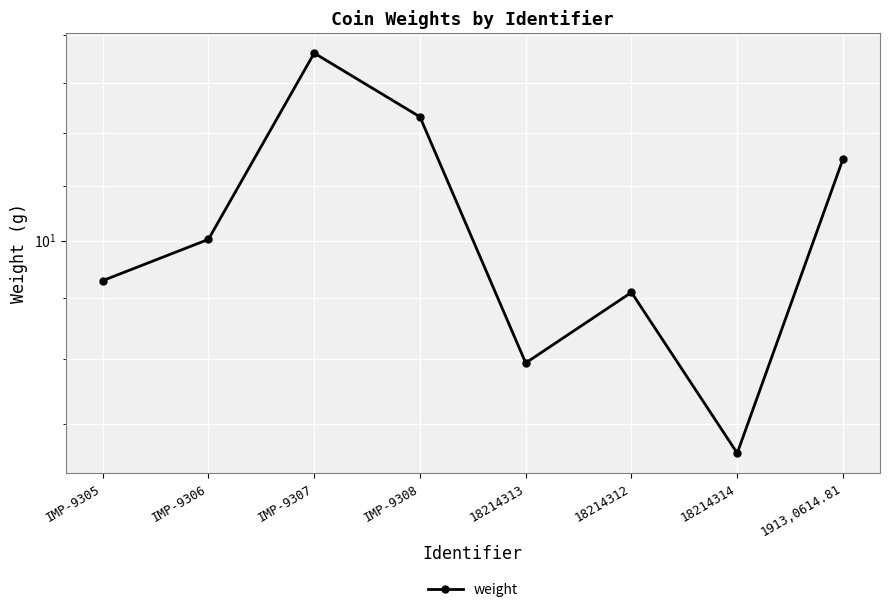

At which category does the chart reach its peak across all series?

IMP-9307